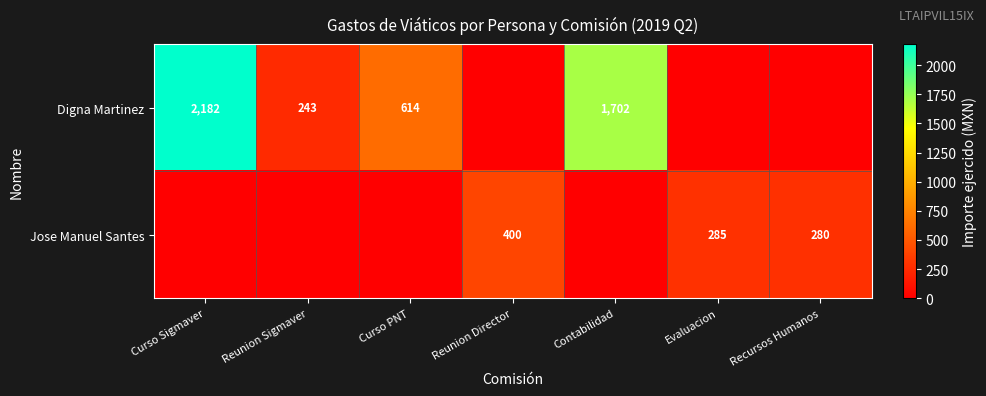

Count the number of data series in this chart.

2